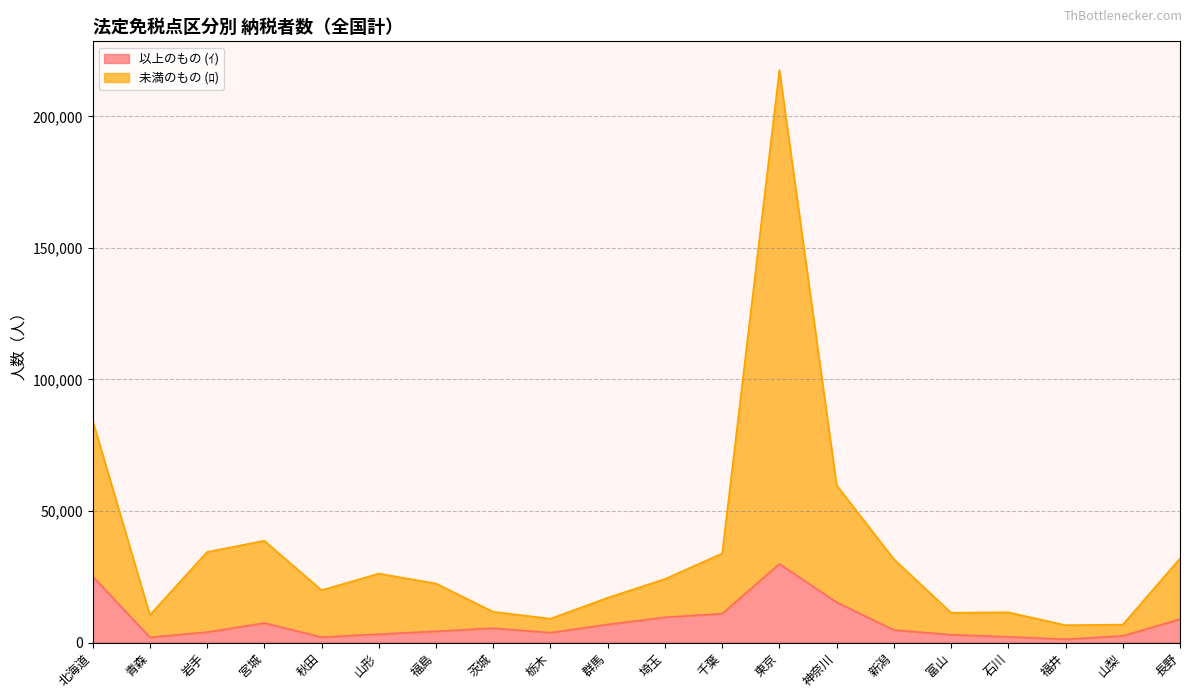

True or false: 以上のもの (ｲ) and 未満のもの (ﾛ) intersect in this chart.

False